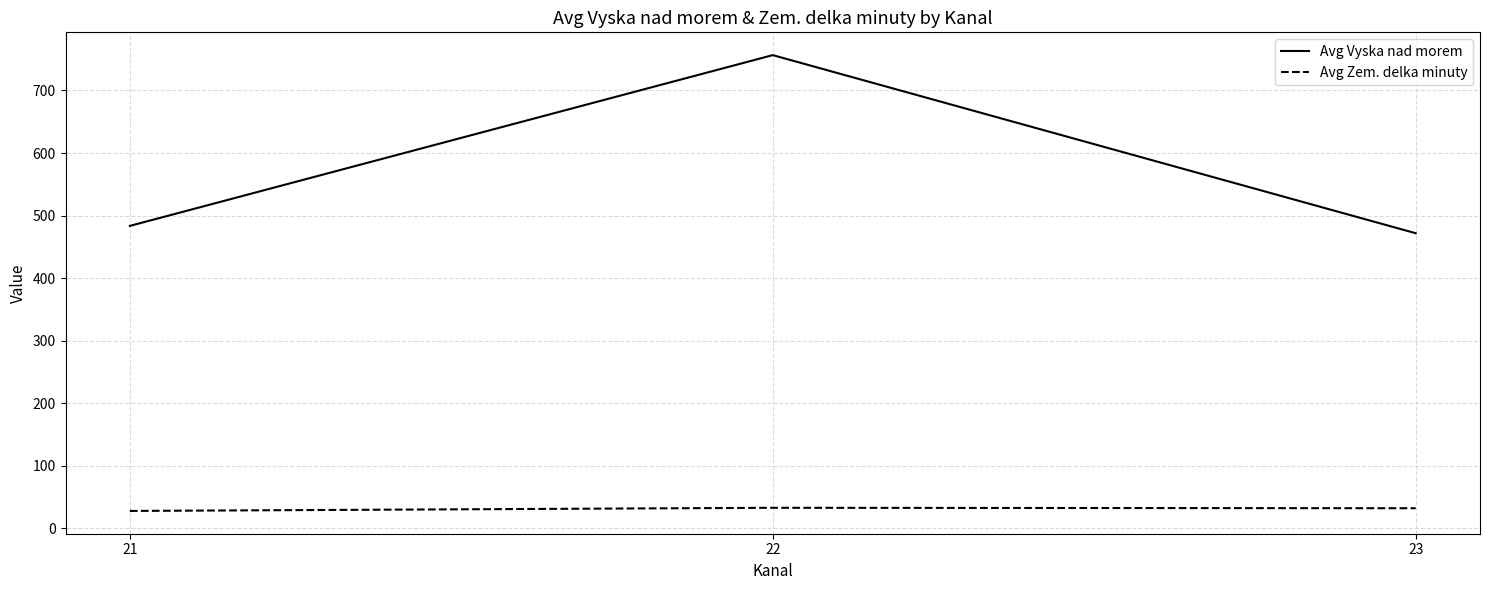

What is the total value across all series at 22?

789.1